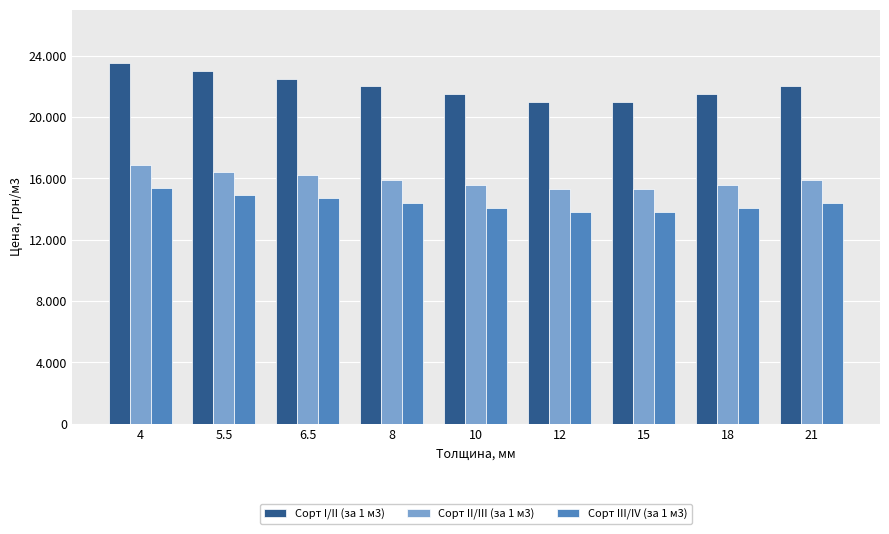

At which label does Сорт II/III (за 1 м3) first exceed 15900?

4